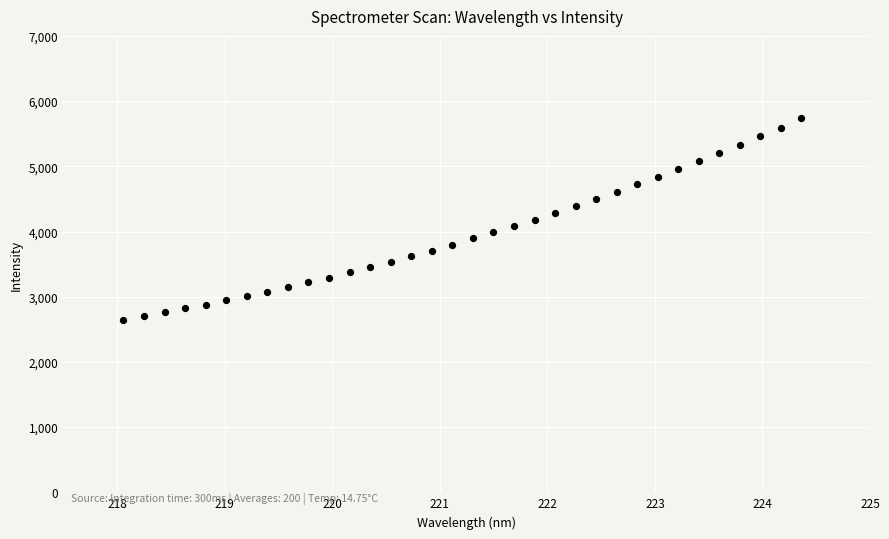

What is the range of X values (max minus min)?

6.3